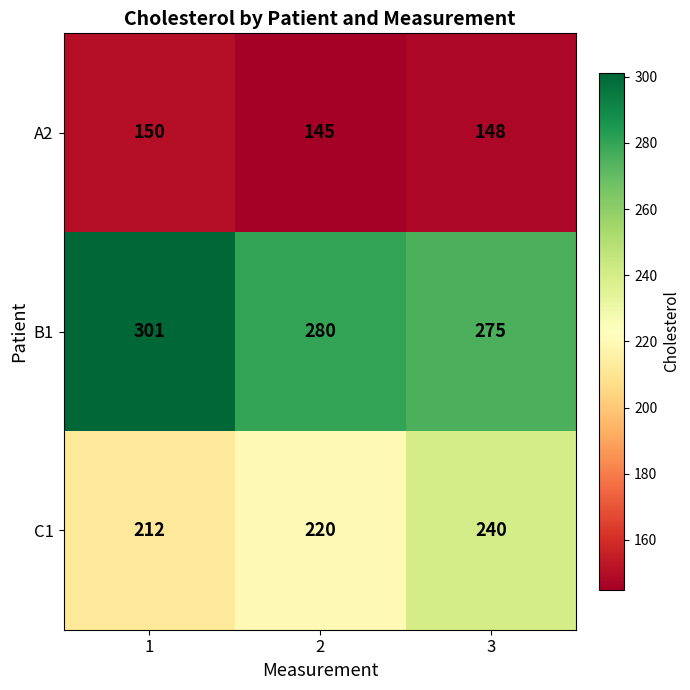

How many categories are shown in the chart?

3